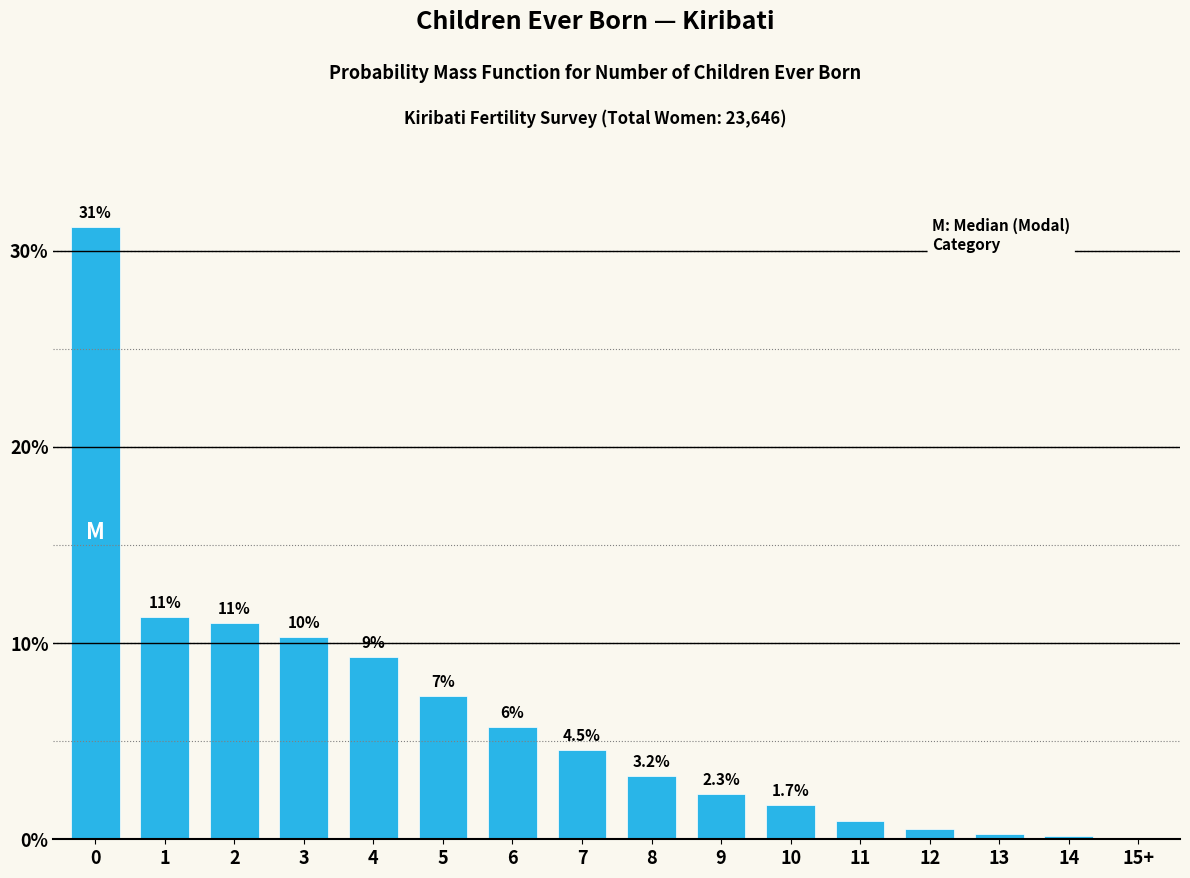

Between 15+ and 7, which is larger?

7